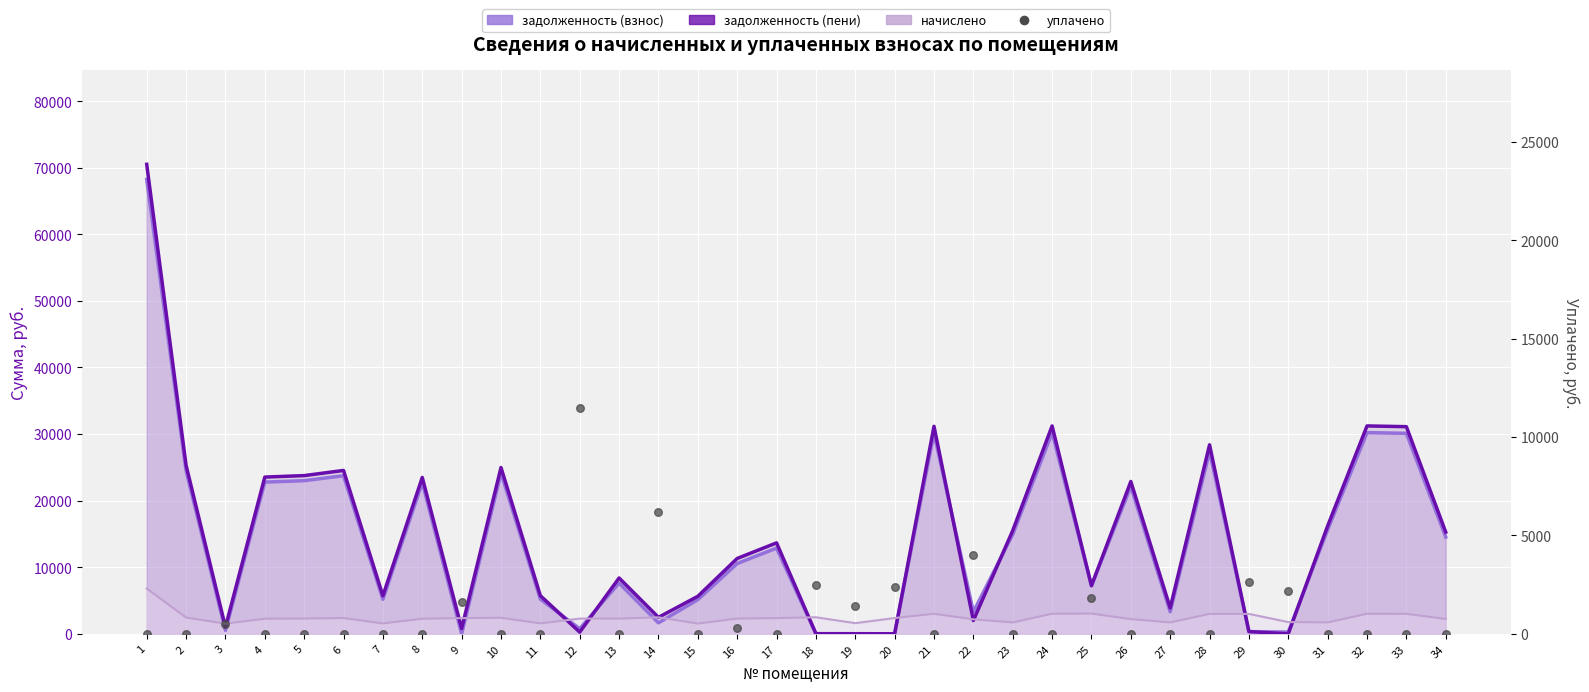

Is the value of уплачено at 13 greater than the value of начислено at 28?

No